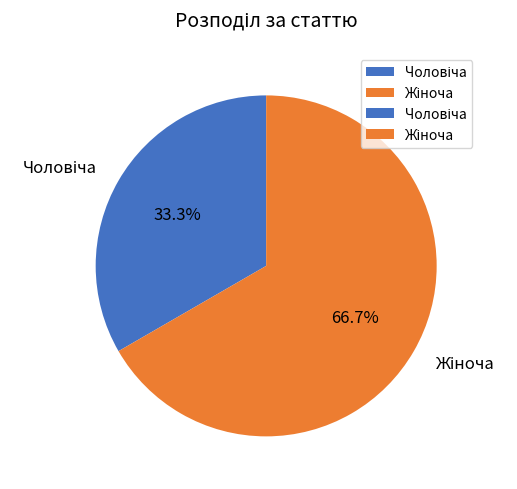

Is there a majority slice in this chart?

Yes